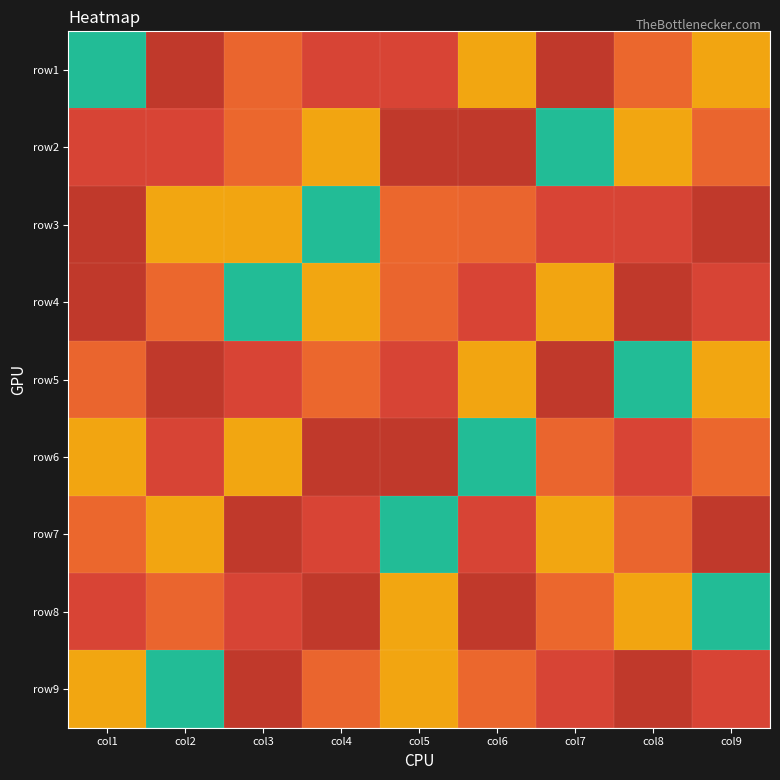

How many categories are shown in the chart?

9